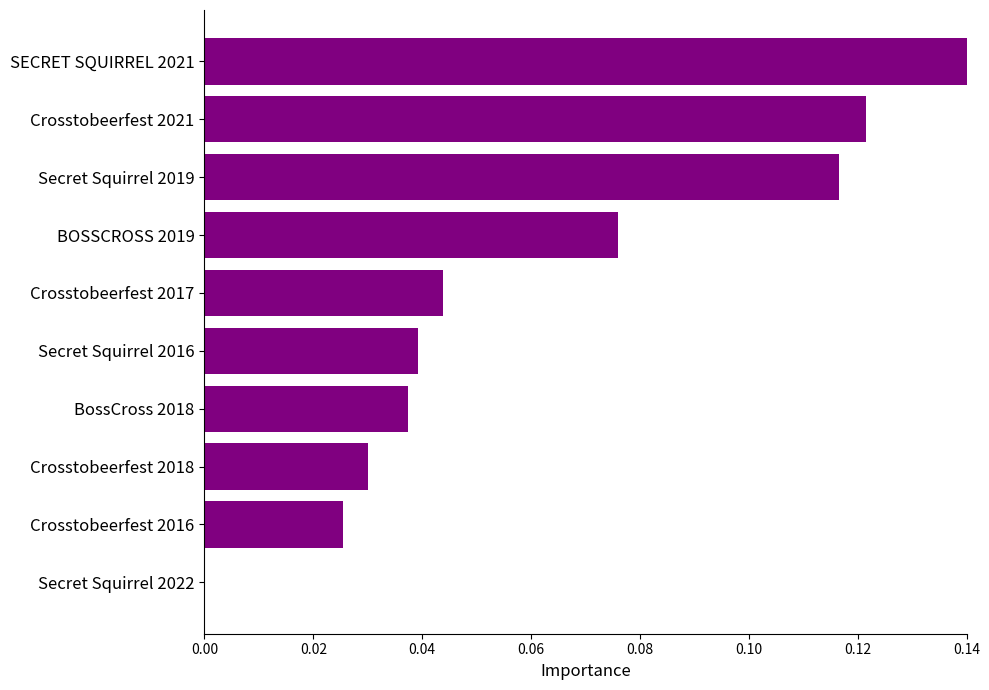

Which has a higher value, Crosstobeerfest 2017 or Crosstobeerfest 2021?

Crosstobeerfest 2021